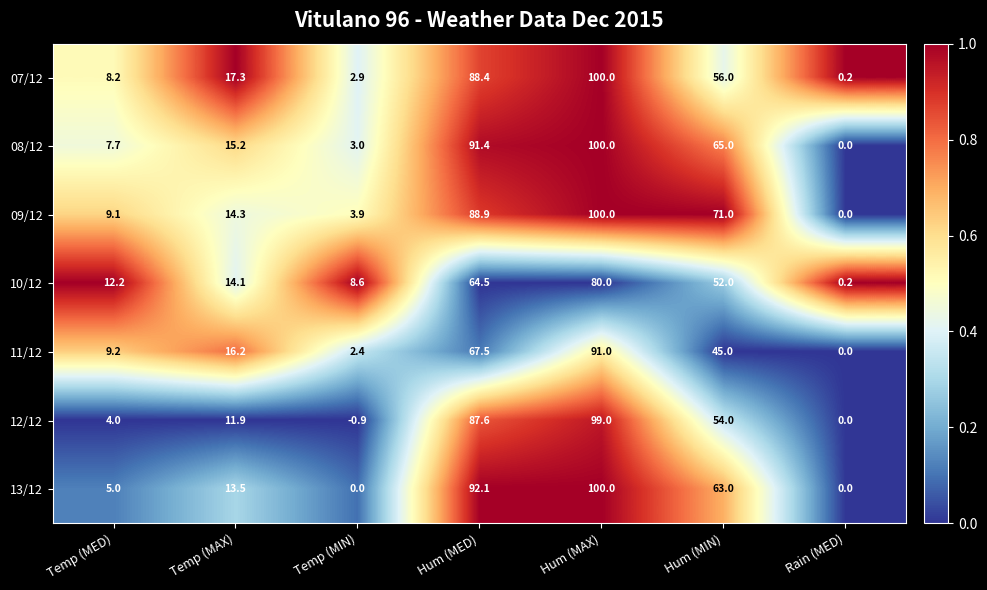

What is the difference between the highest and lowest values at Temp (MIN)?

9.5